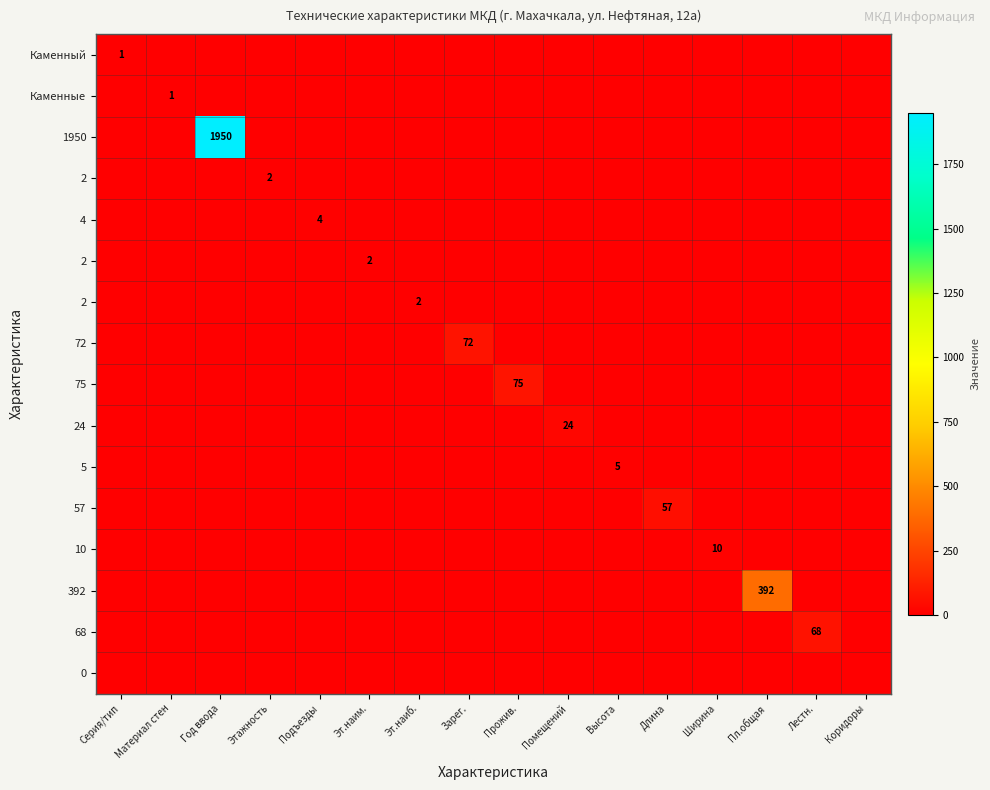

What is the total value across all series at Подъезды?

4